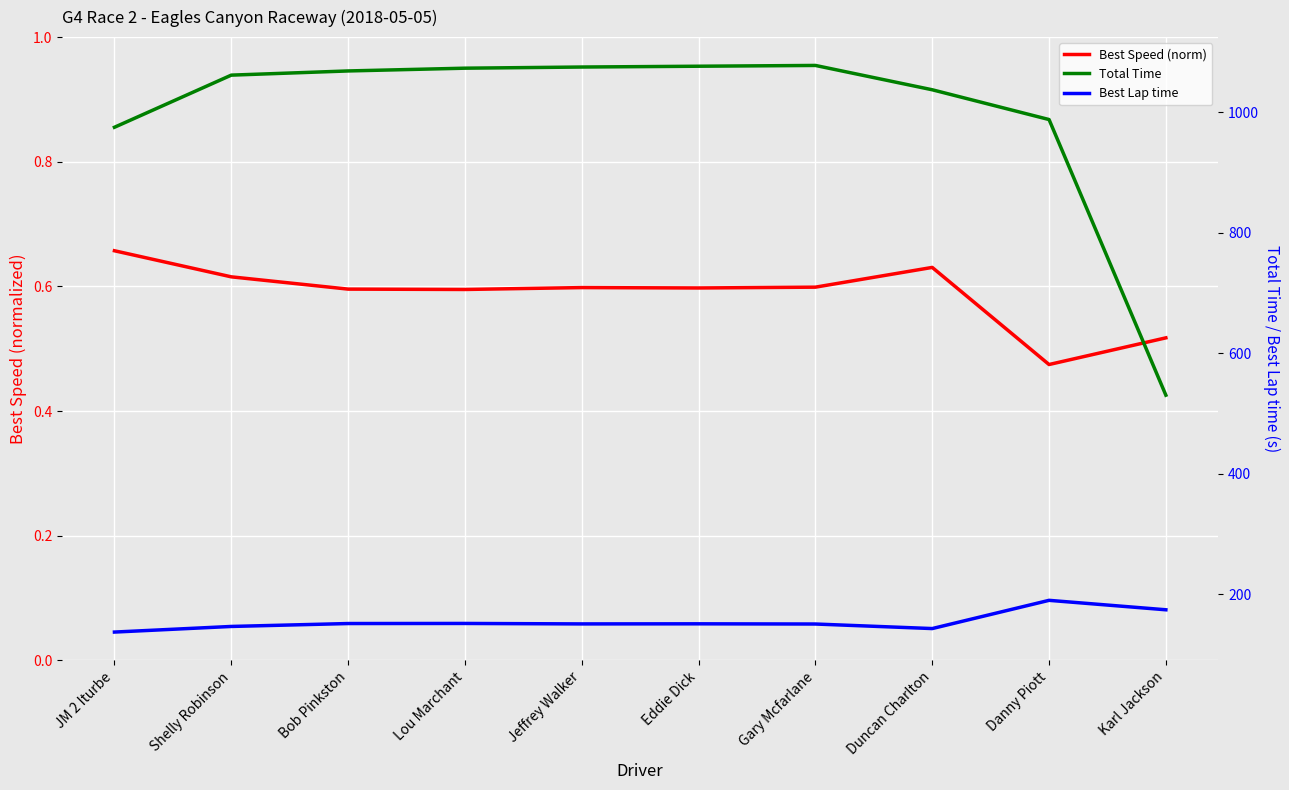

At which category does Total Time reach its first local peak?

Gary Mcfarlane